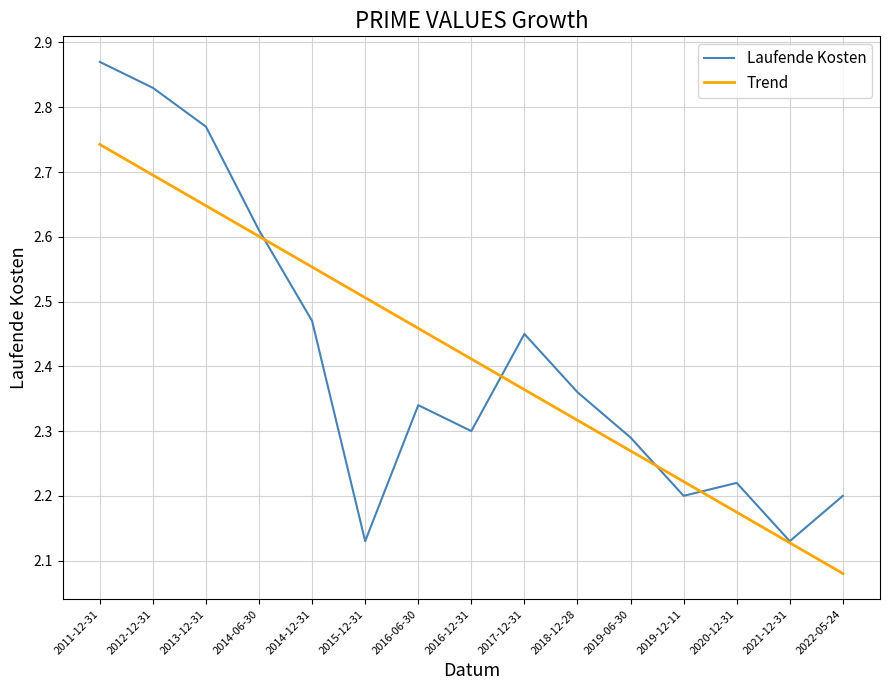

Does the chart have visible grid lines?

Yes